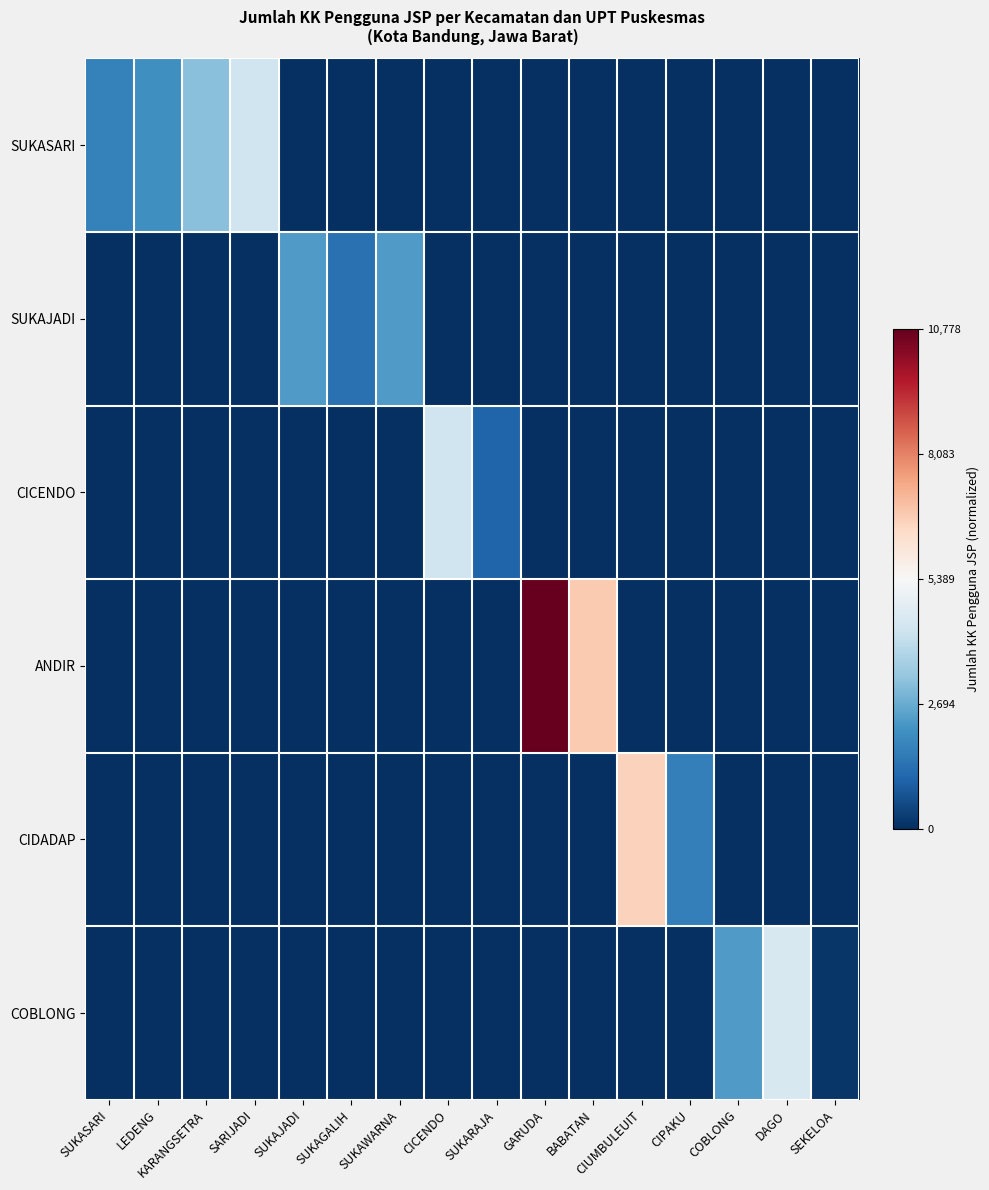

Count the number of categories in the chart.

16